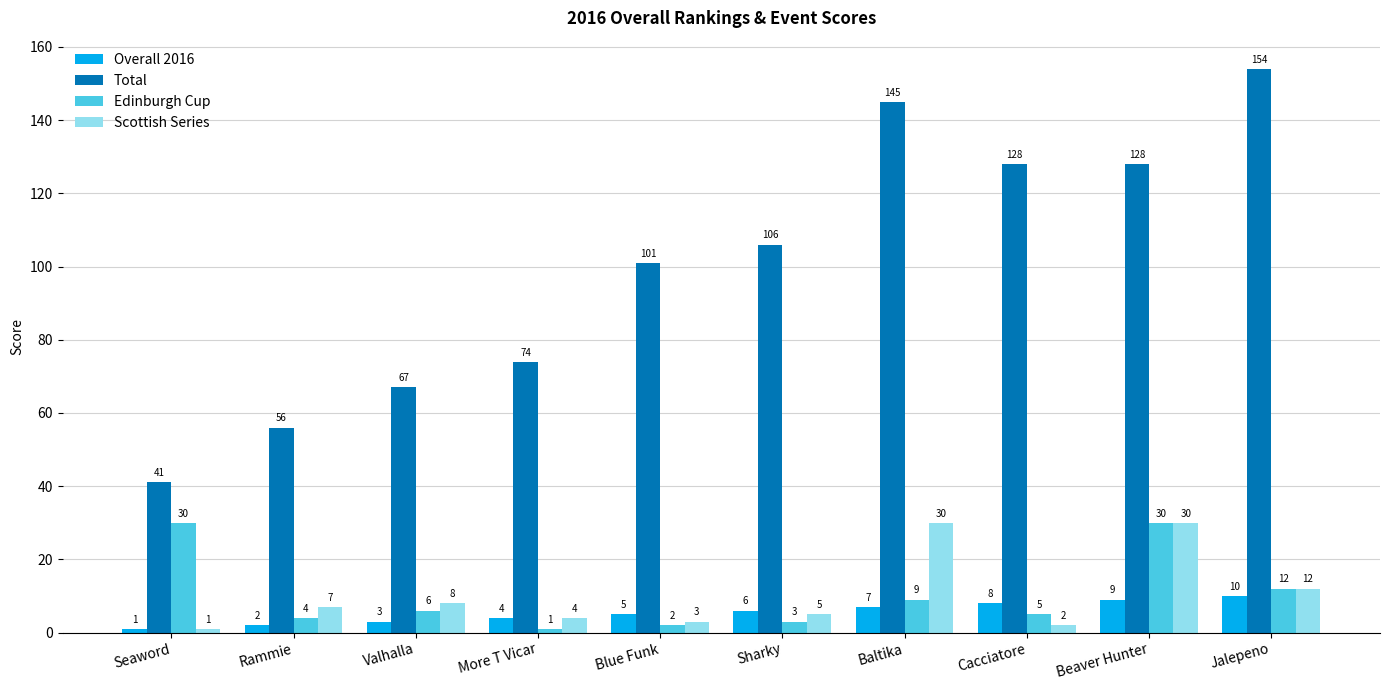

How many groups of bars are there?

10